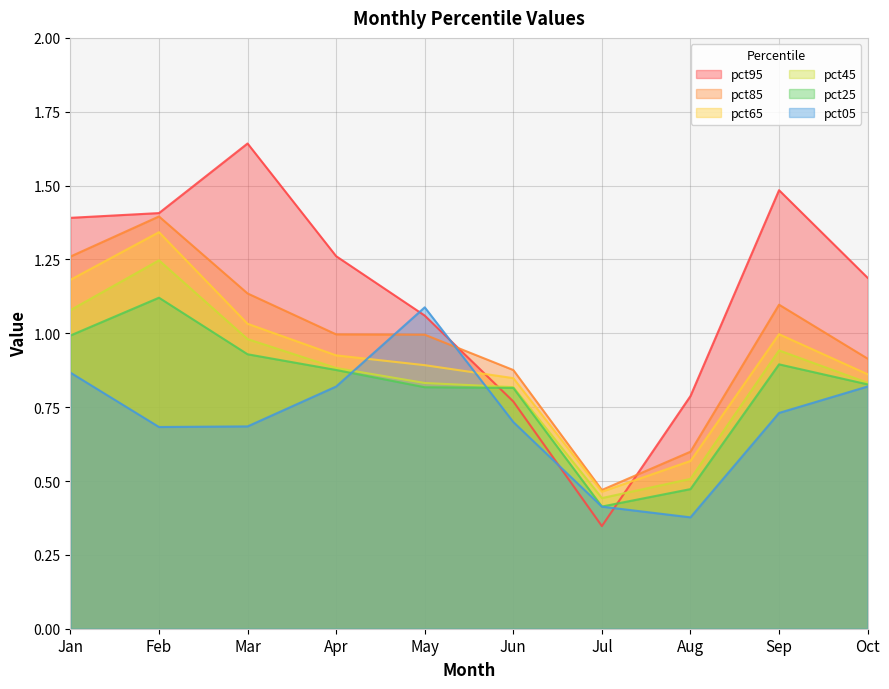

Which series ends up on top after the final intersection of pct05 and pct65?

pct65